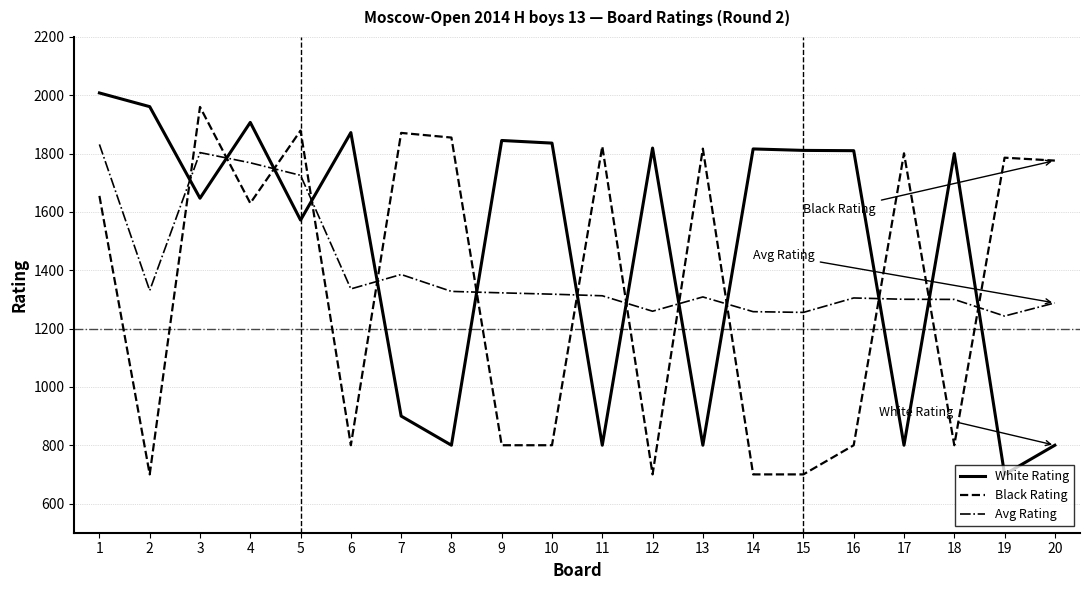

At how many categories does at least one series exceed 1157?

20